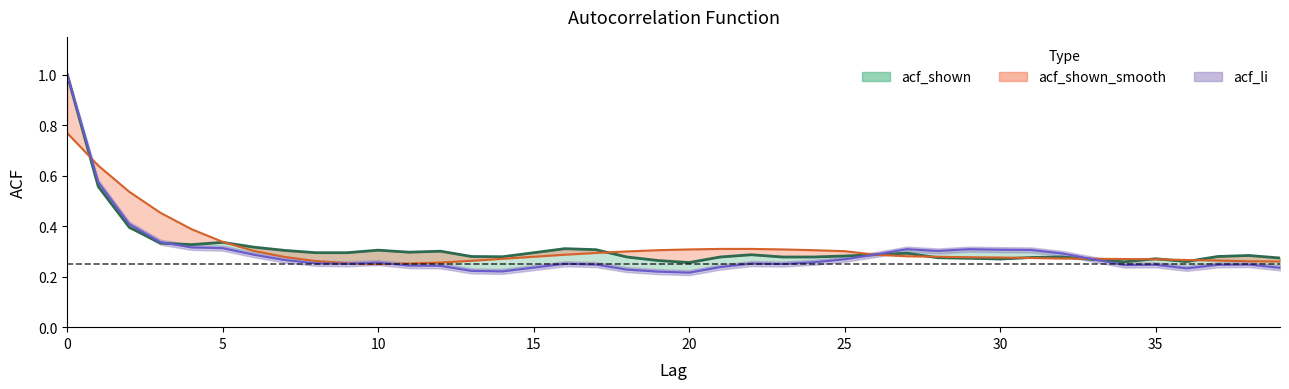

What value does the acf_li series have at 0?

1.0